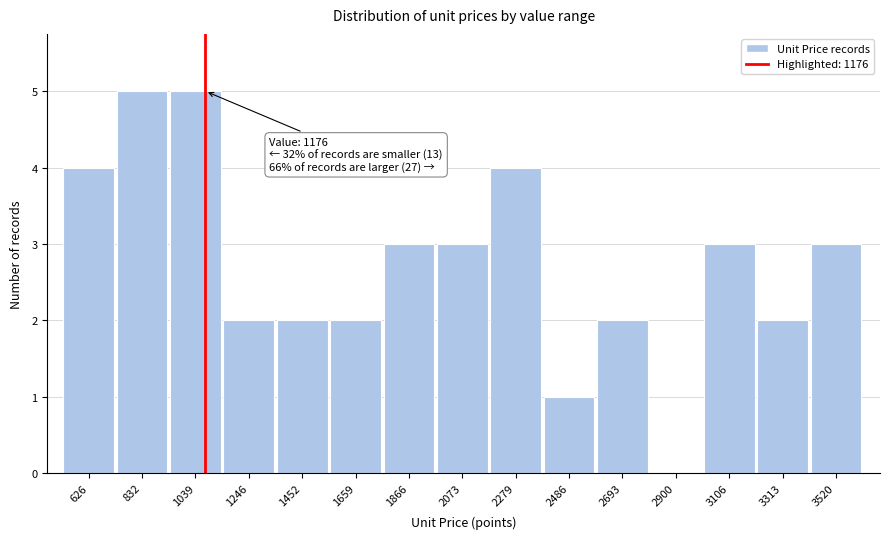

Reading left to right, list all the values displayed in this chart.

626=4	832=5	1039=5	1246=2	1452=2	1659=2	1866=3	2073=3	2279=4	2486=1	2693=2	2900=0	3106=3	3313=2	3520=3